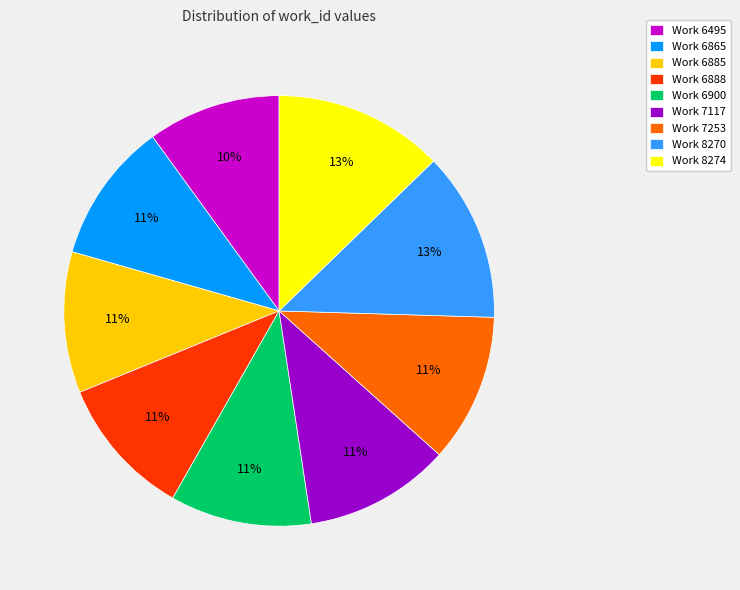

Which category has the smallest portion of the pie?

Work 6495